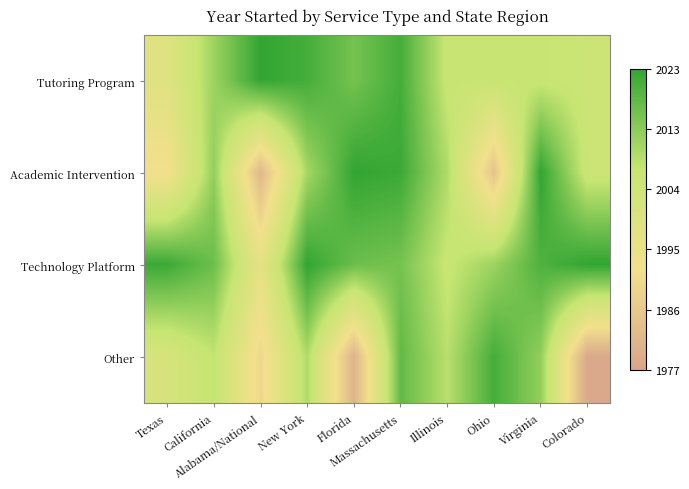

Count the number of categories in the chart.

10